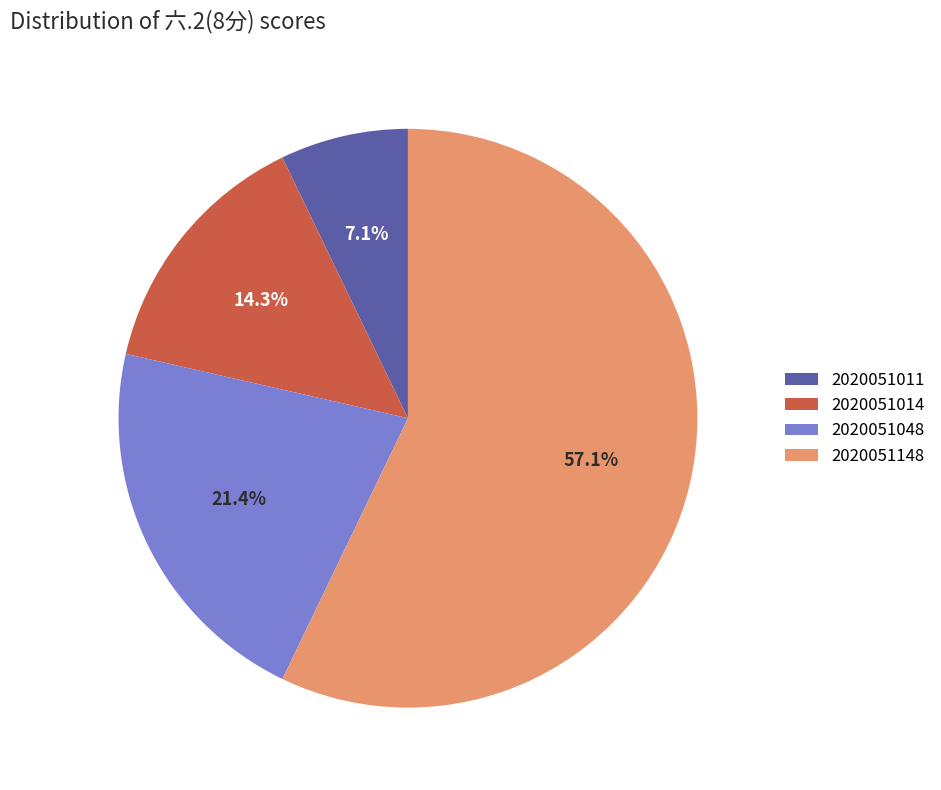

What percentage is the 2020051148 slice, to the nearest percent?

57%